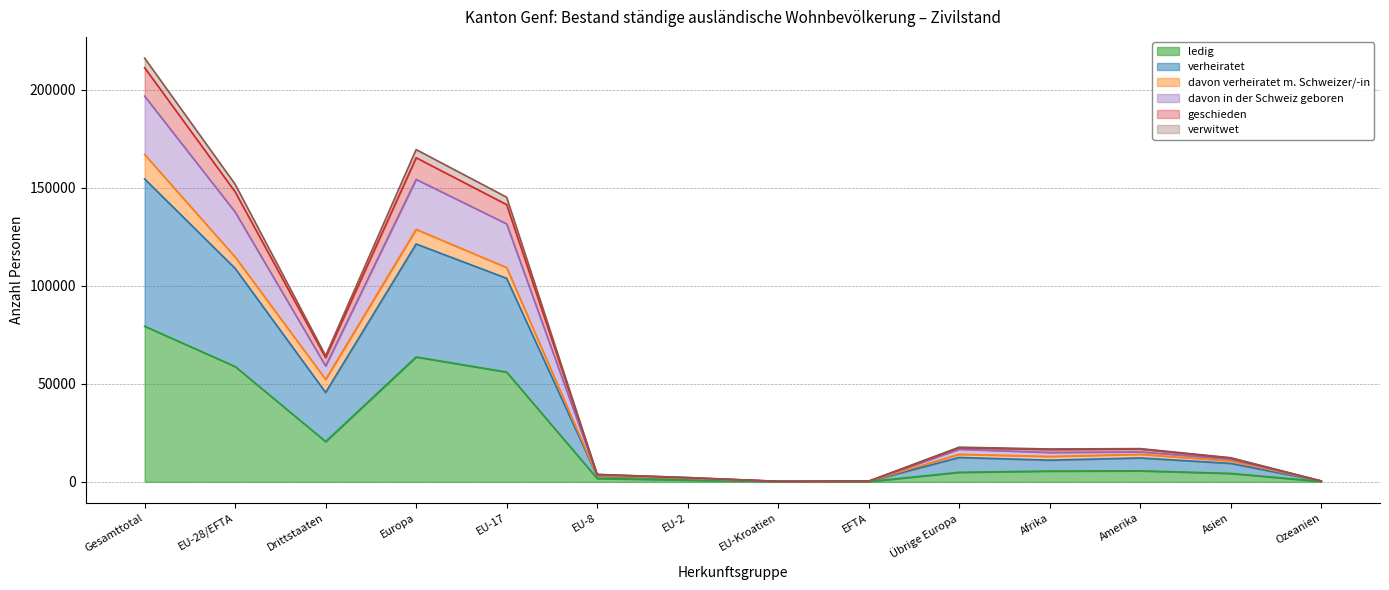

What is the label of the 3rd point from the right?

Amerika